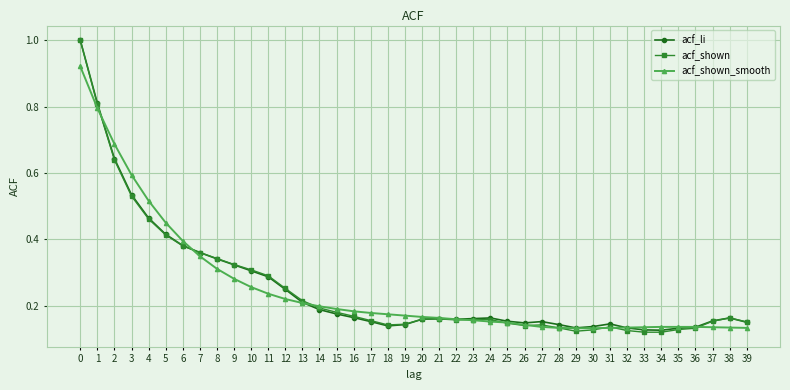

At how many categories does at least one series exceed 0?

40